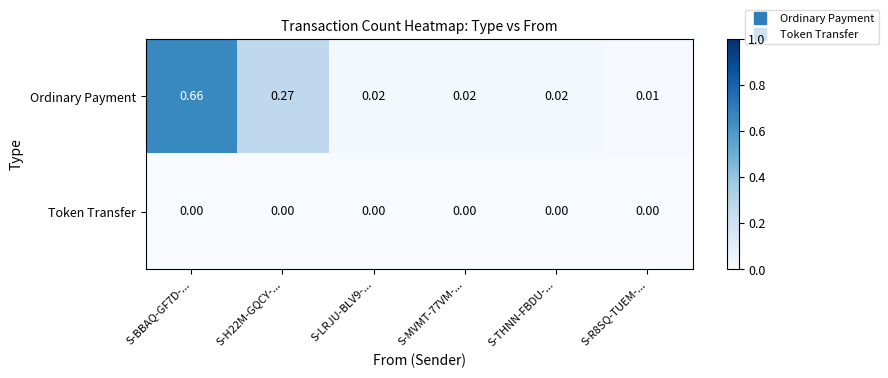

Rank the series at S-R8SQ-TUEM-... from lowest to highest value.

Token Transfer, Ordinary Payment